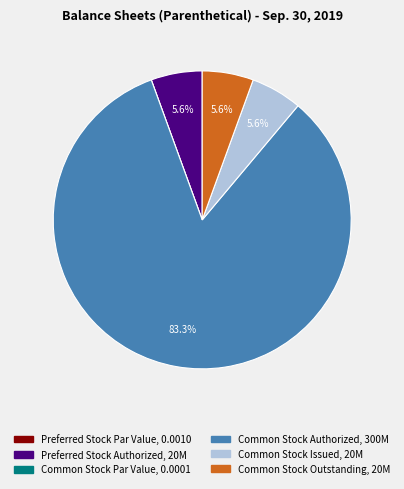

Is there a majority slice in this chart?

Yes